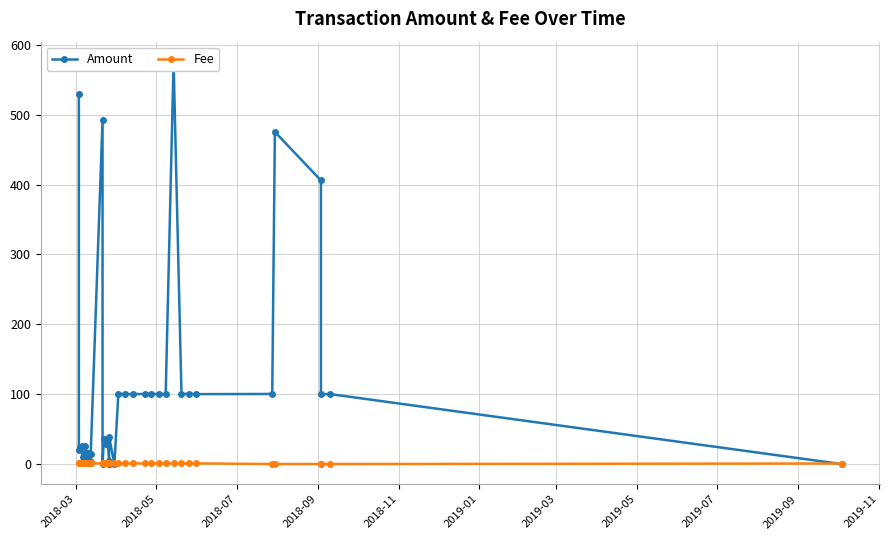

At how many categories does at least one series exceed 420?

4